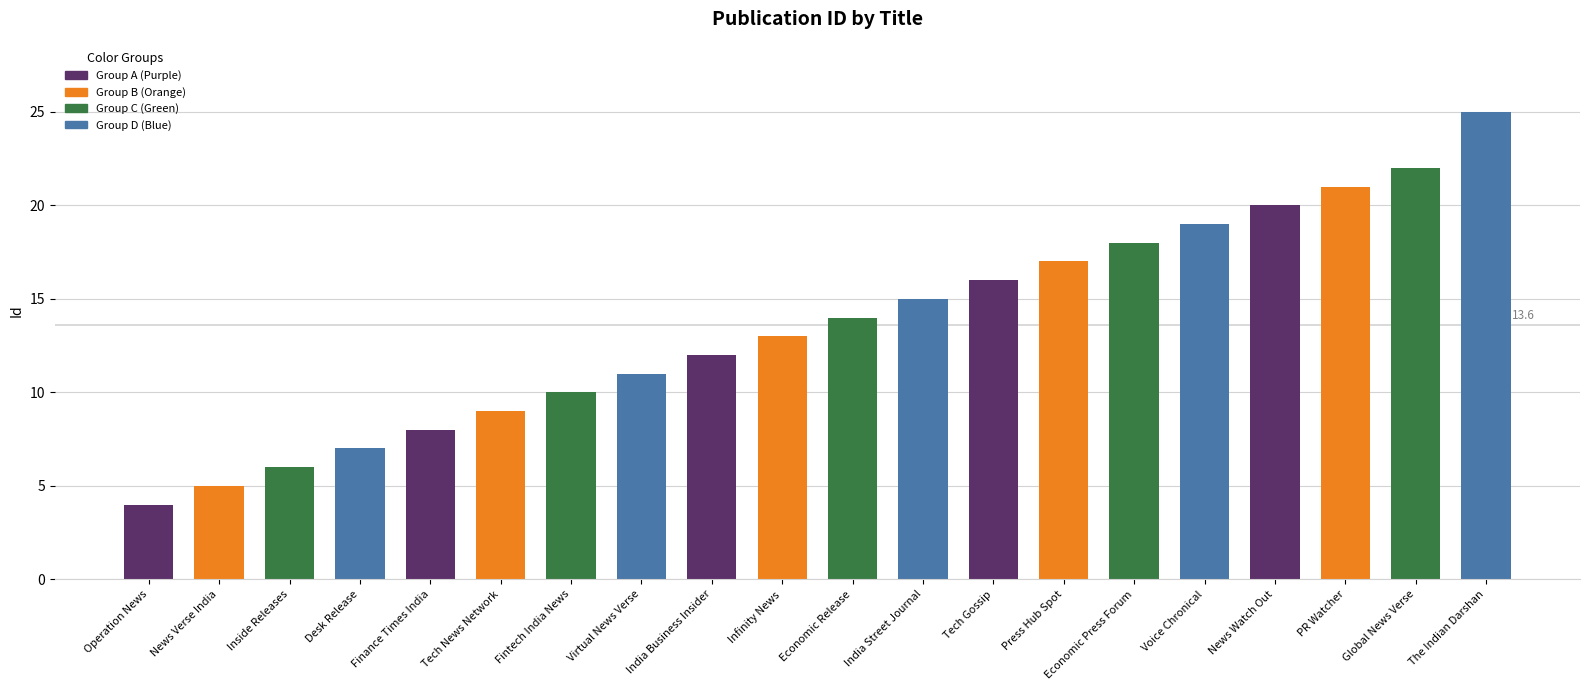

What is the approximate value at The Indian Darshan, to the nearest 5?

25